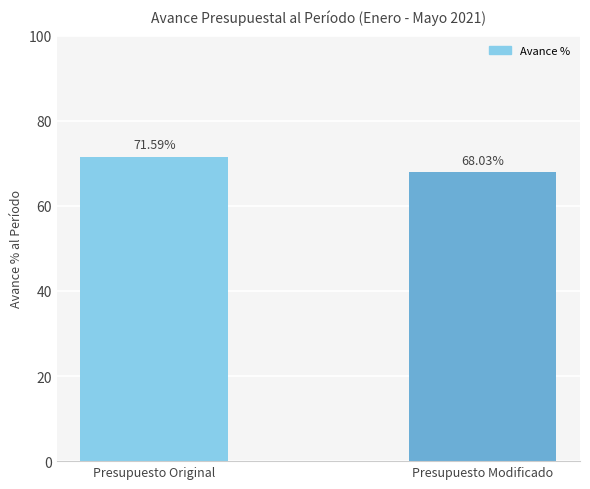

What is the sum of the values at Presupuesto Modificado and Presupuesto Original?

139.6